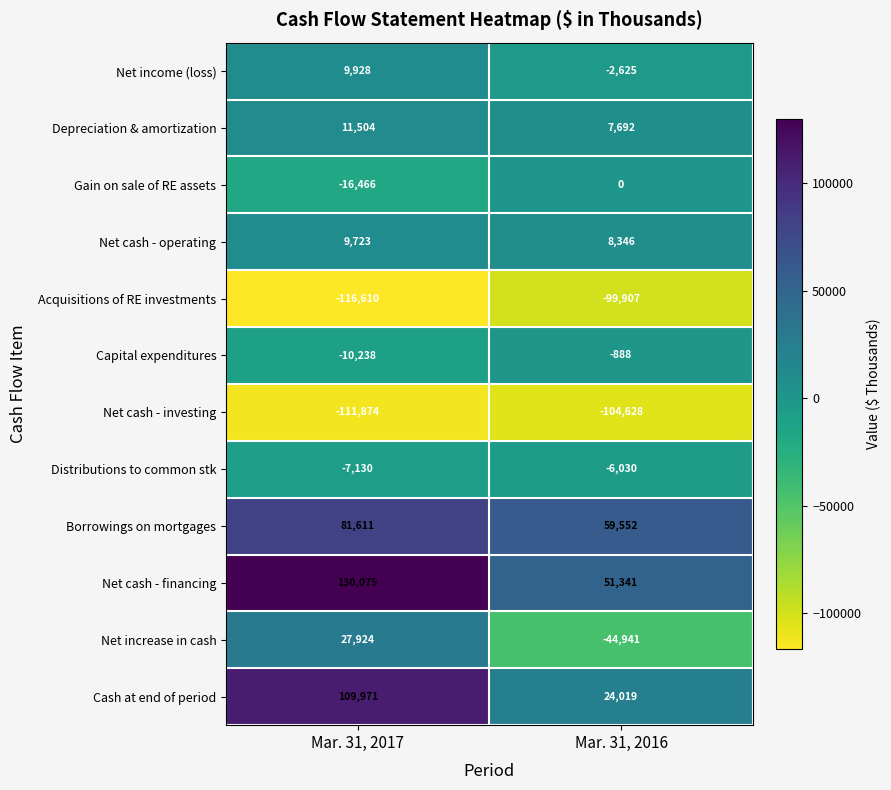

What is the sum of all Net increase in cash values?

-17017